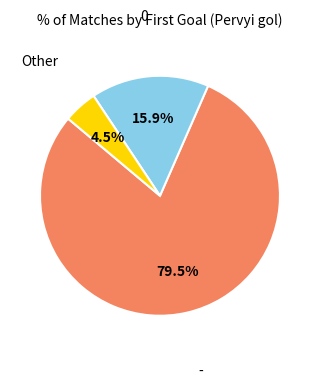

To the nearest percent, what is the average slice percentage?

33%